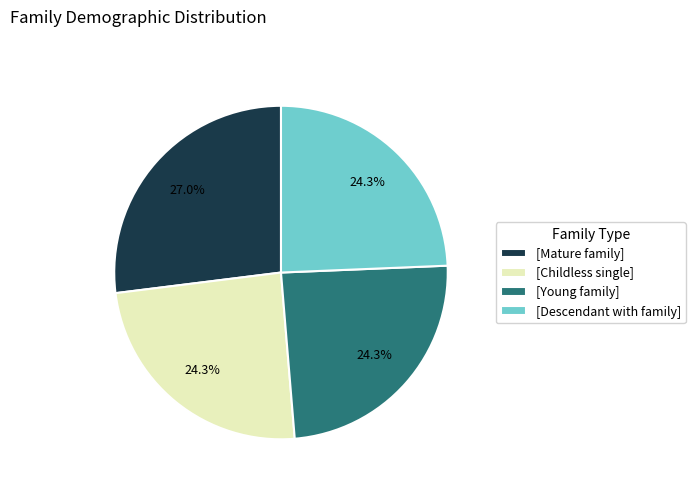

Combined, do [Childless single] and [Young family] account for over 50%?

No